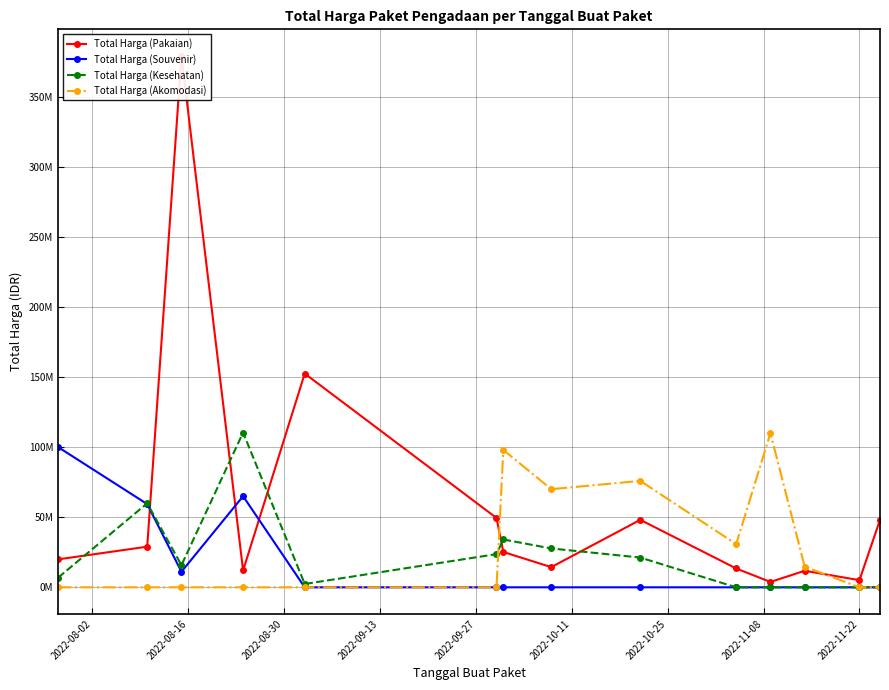

Which has a higher value, 2022-08-02 or 2022-10-11?

2022-10-11